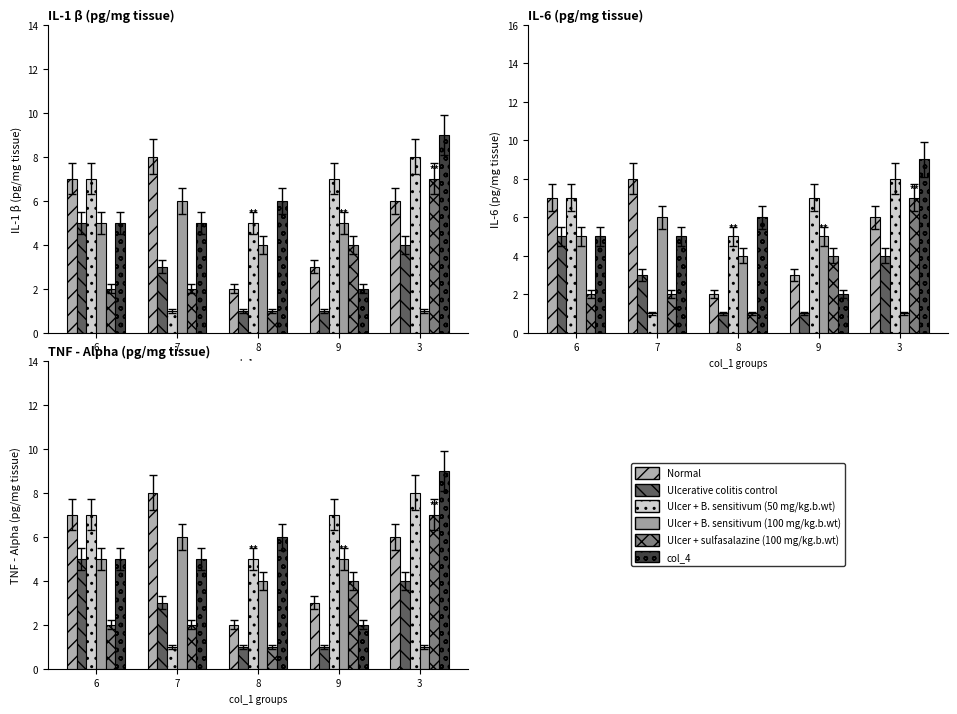

What is the difference between the Normal values at 9 and 8?

1